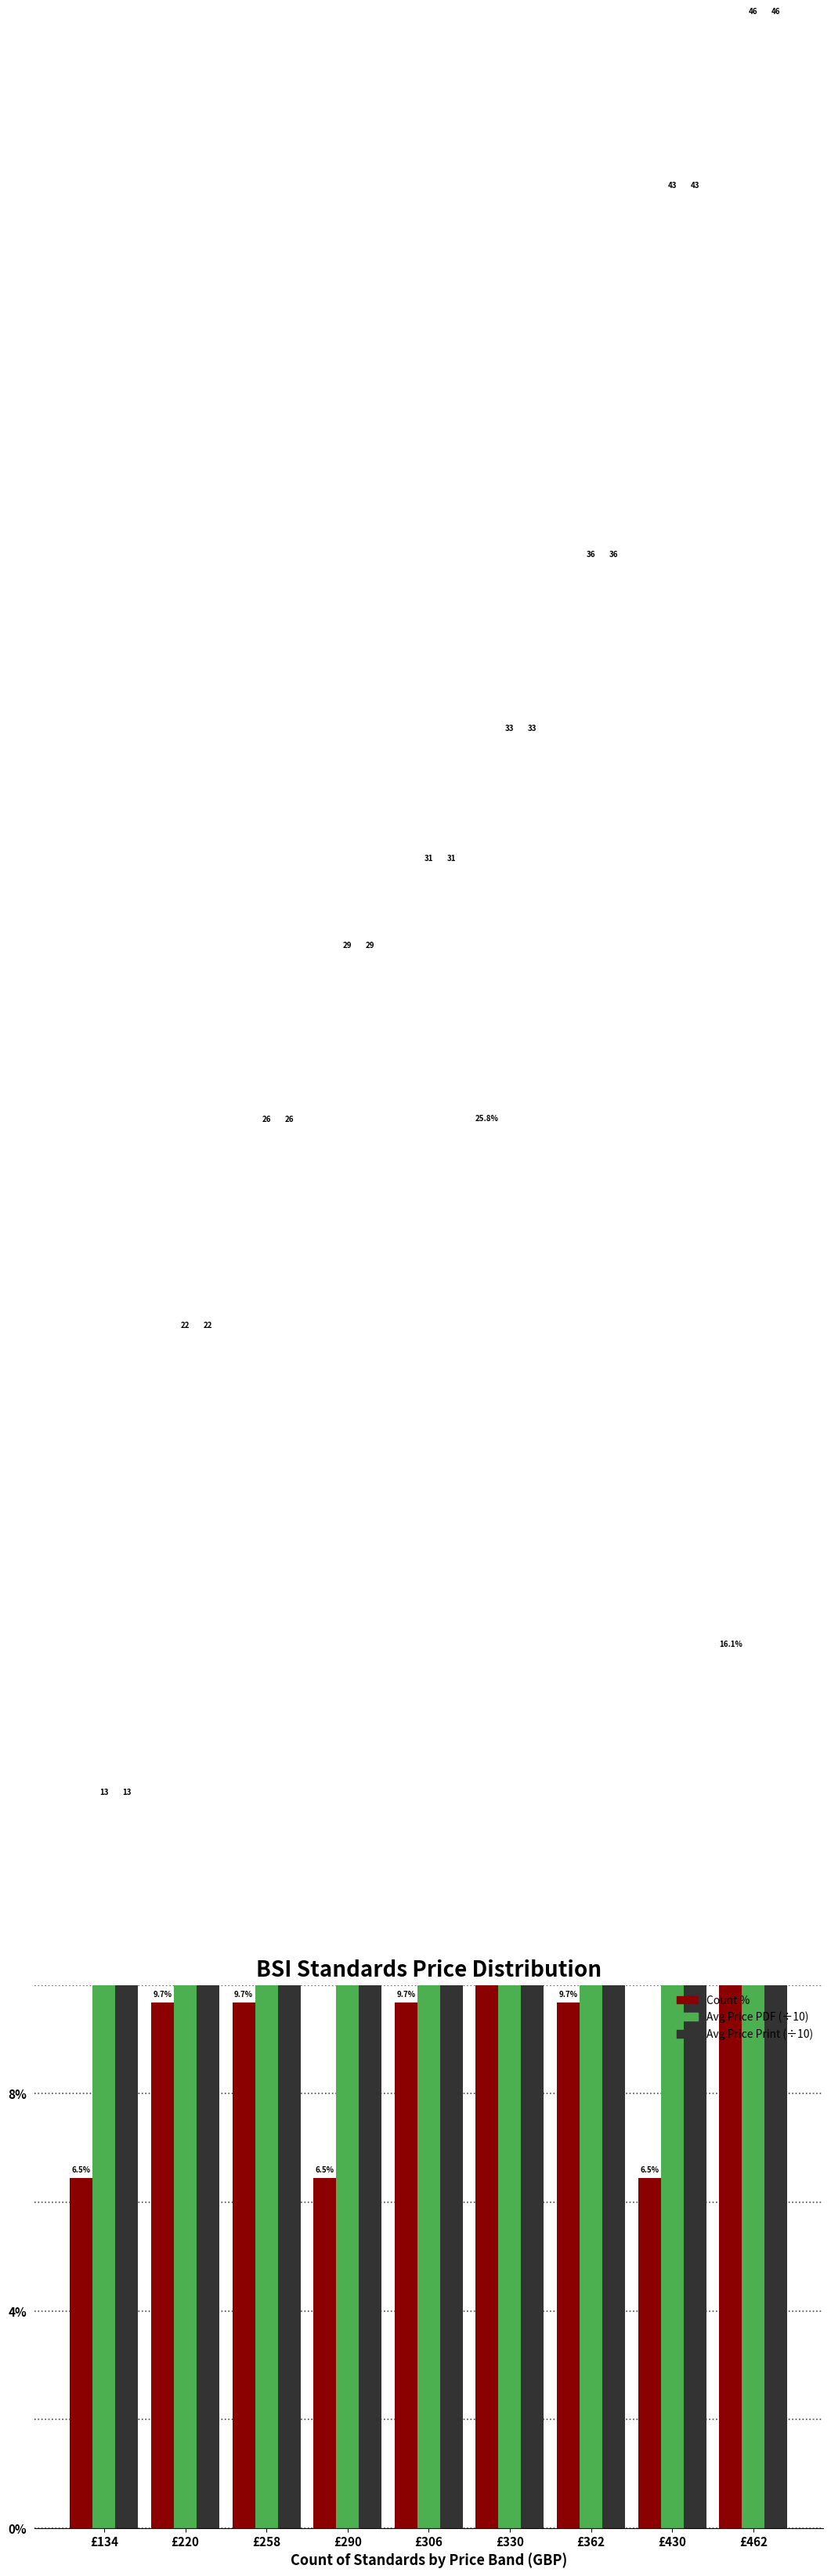

Which series has the largest range (max minus min)?

Avg Price PDF (÷10)